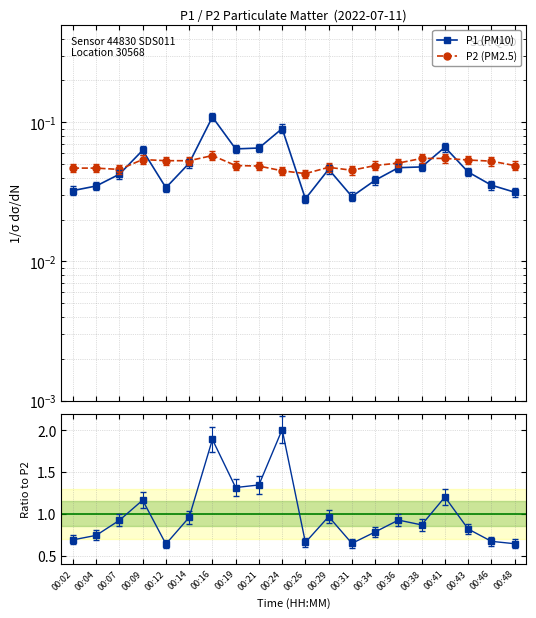

Does the chart display data point markers on the line(s)?

Yes